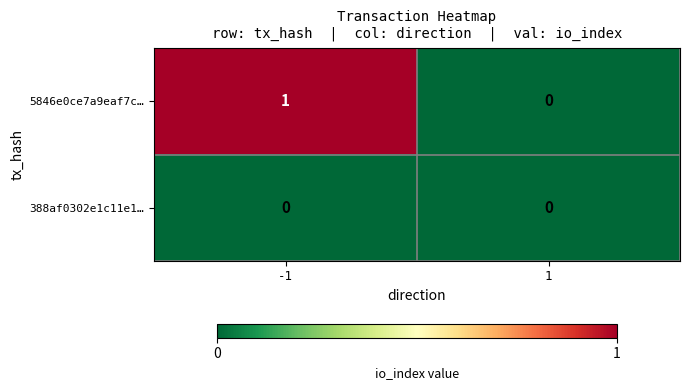

The 5846e0ce7a9eaf7c… series shows 0 at 1. True or false?

True